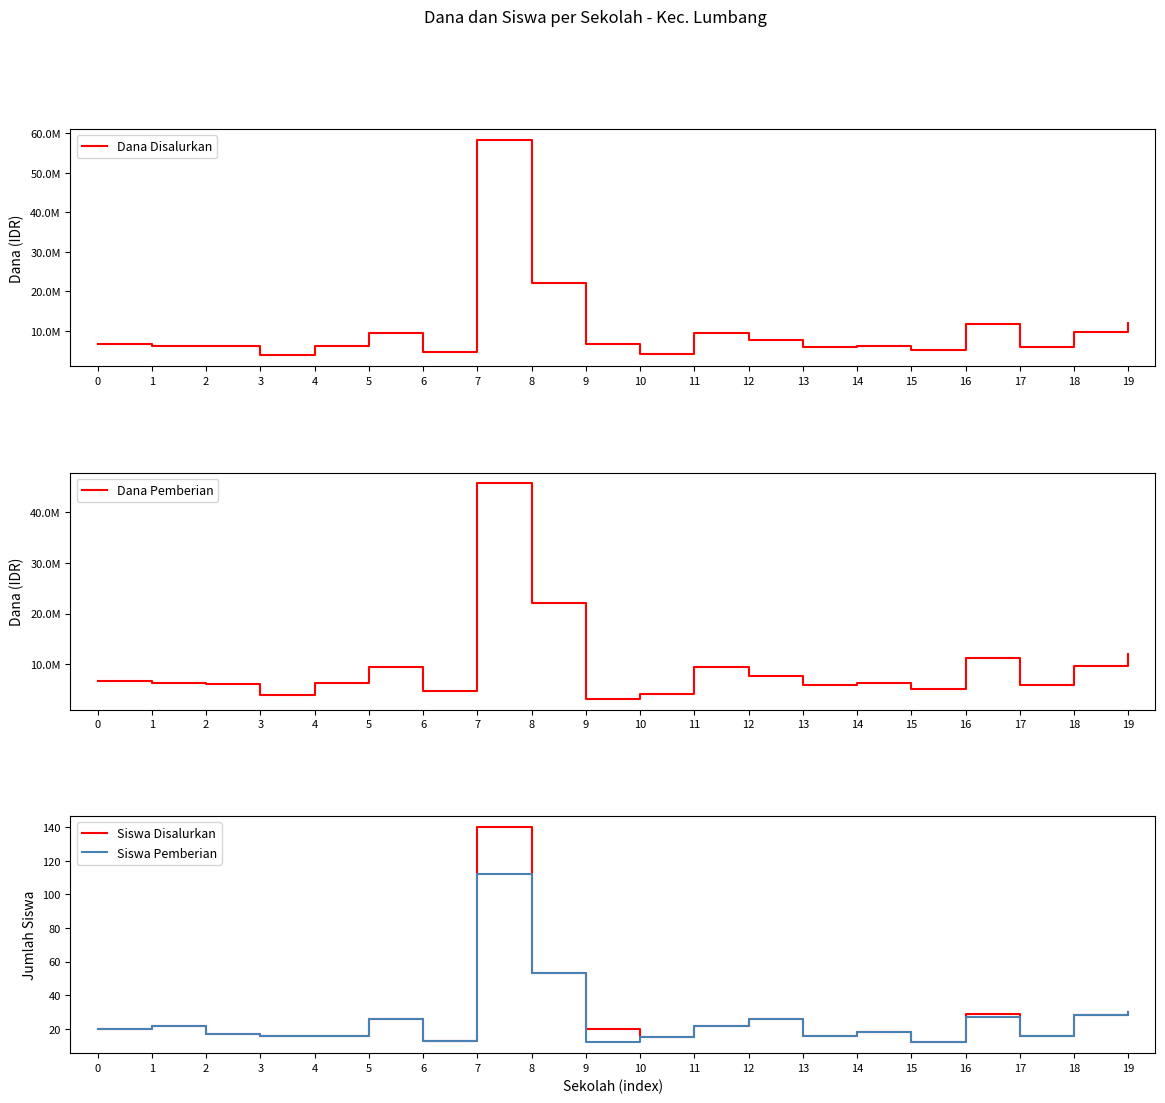

Which has a higher value, 6 or 10?

6